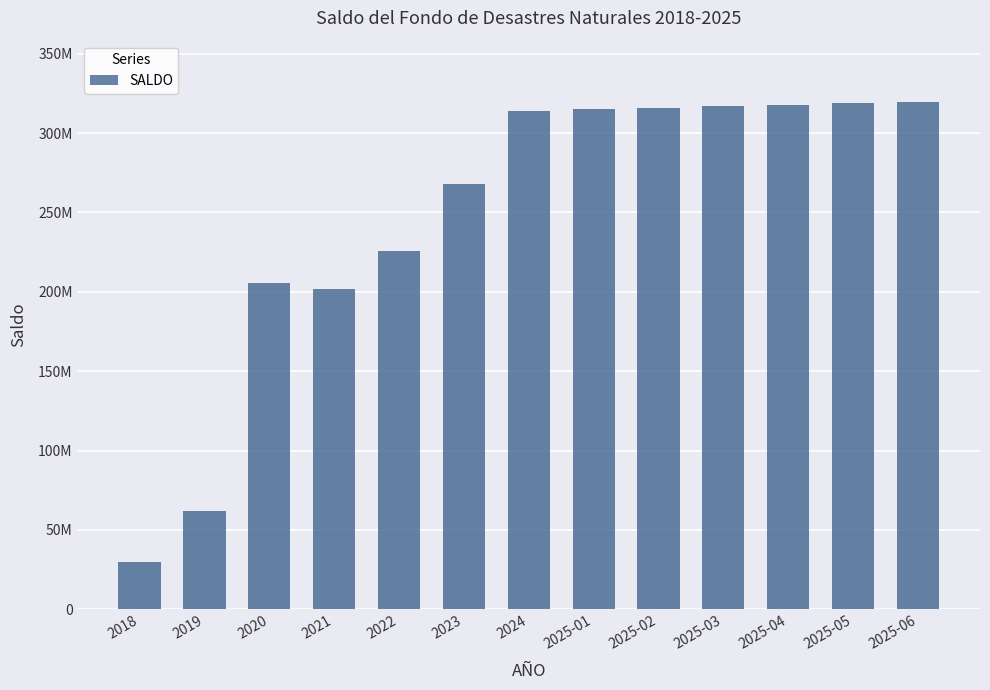

Are the bars horizontal?

No